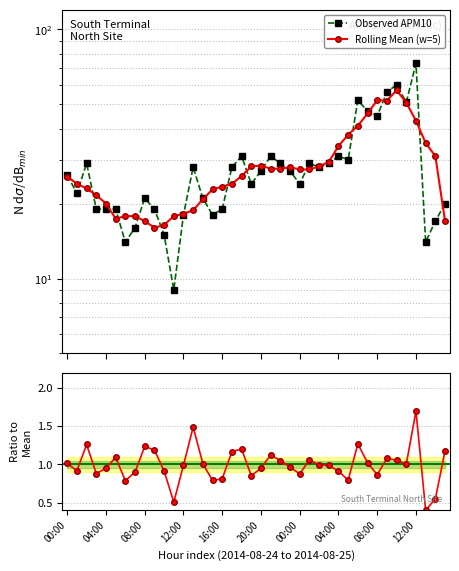

What is the label of the 8th point from the left?

04:00